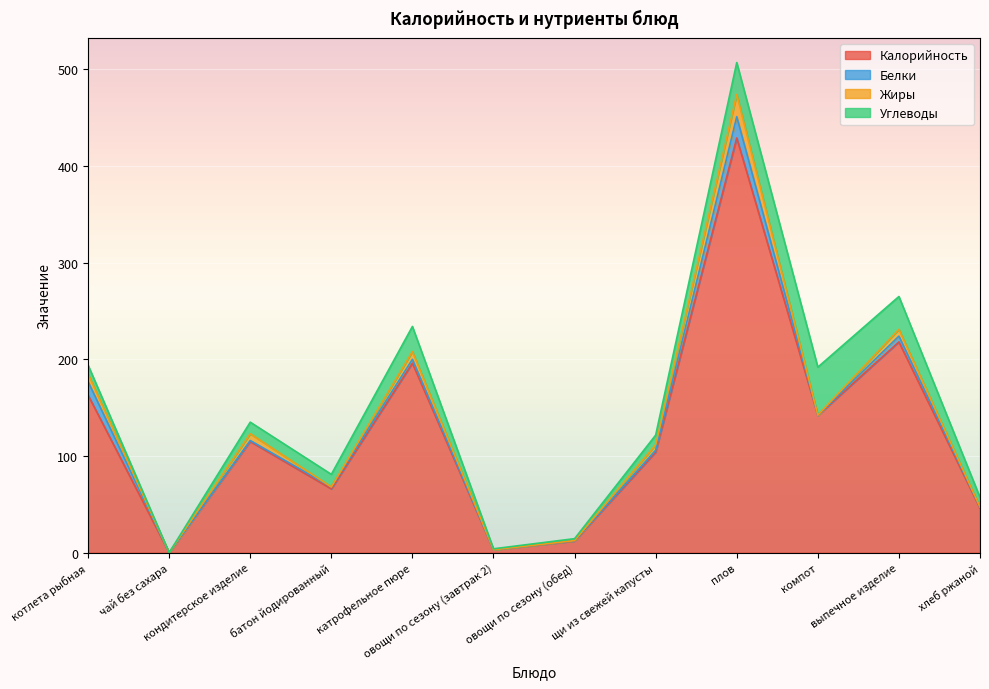

Which series has the largest total across all categories?

Калорийность